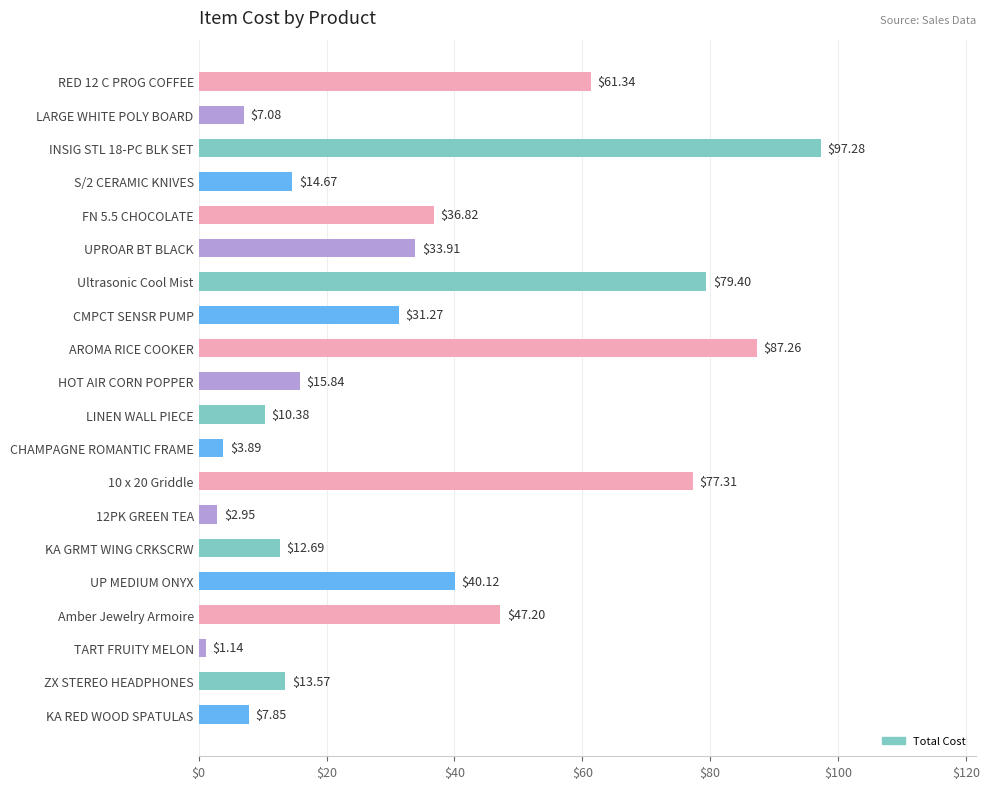

What is the sum of all values?

682.0